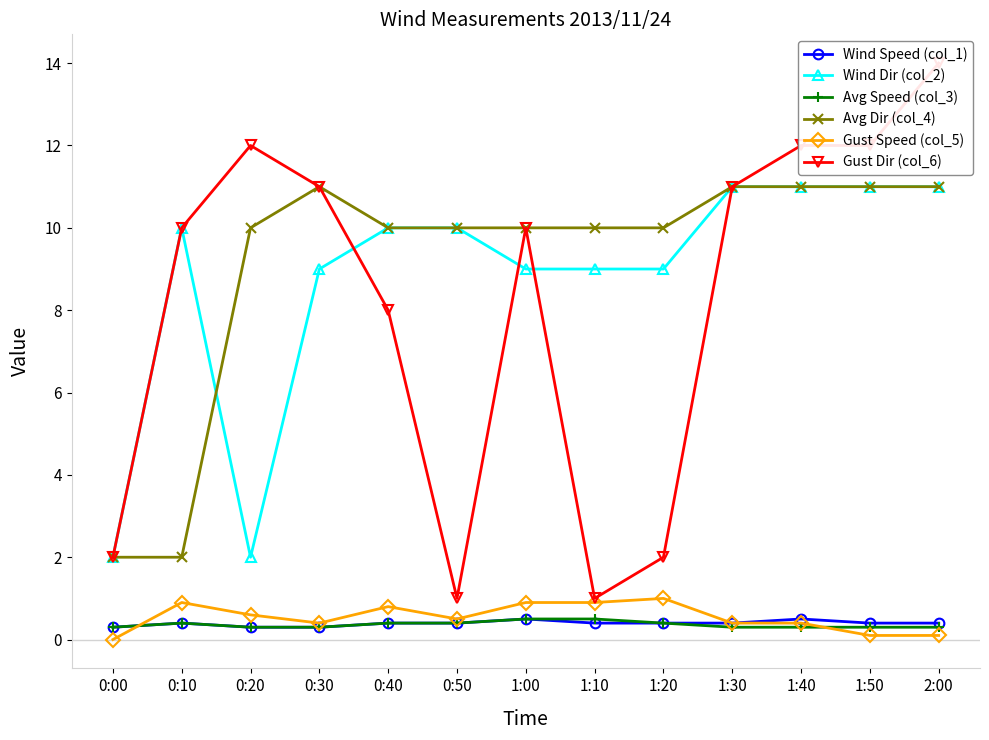

How many values in the Avg Dir (col_4) series exceed 10?

5